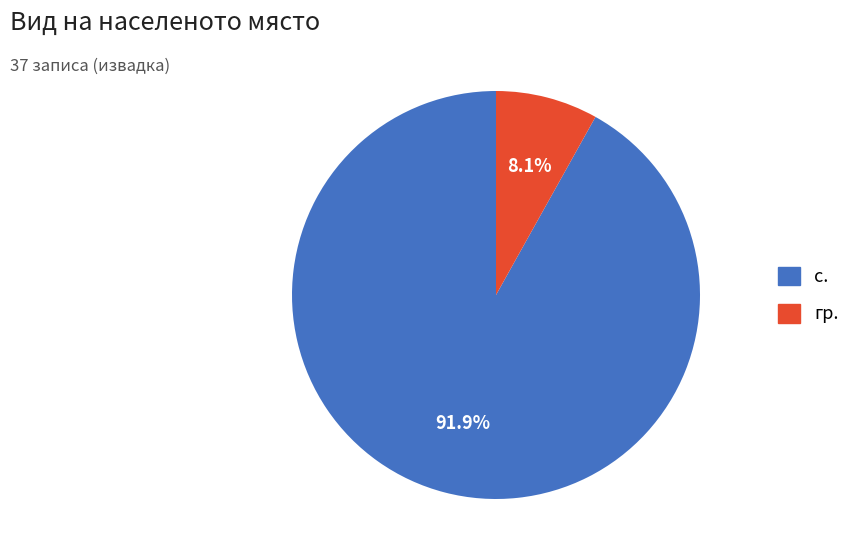

To the nearest percent, what is the average slice percentage?

50%